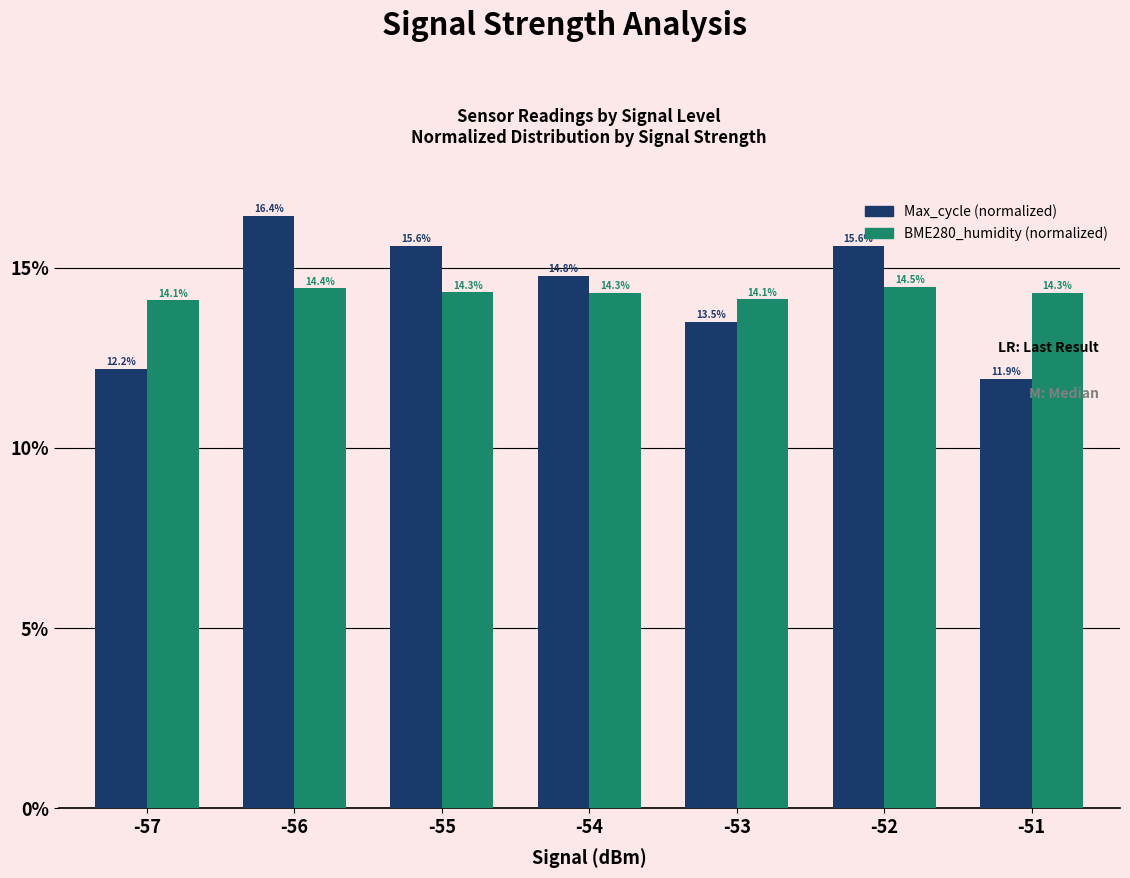

What is the greatest value displayed?

16.4